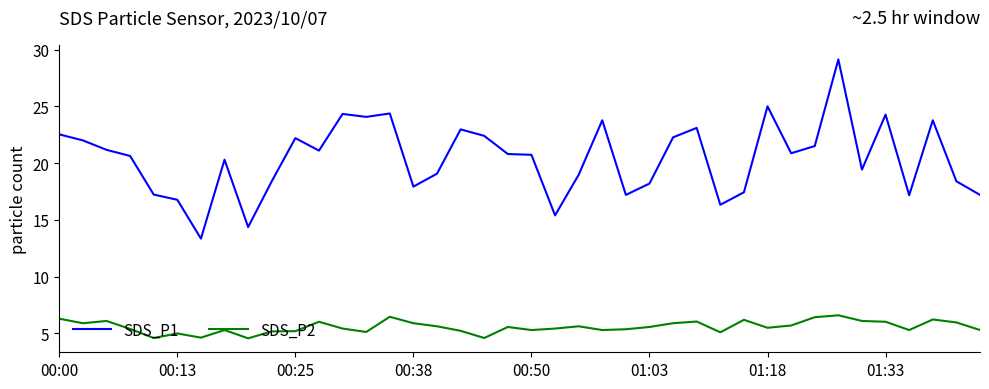

True or false: SDS_P2 and SDS_P1 intersect in this chart.

False